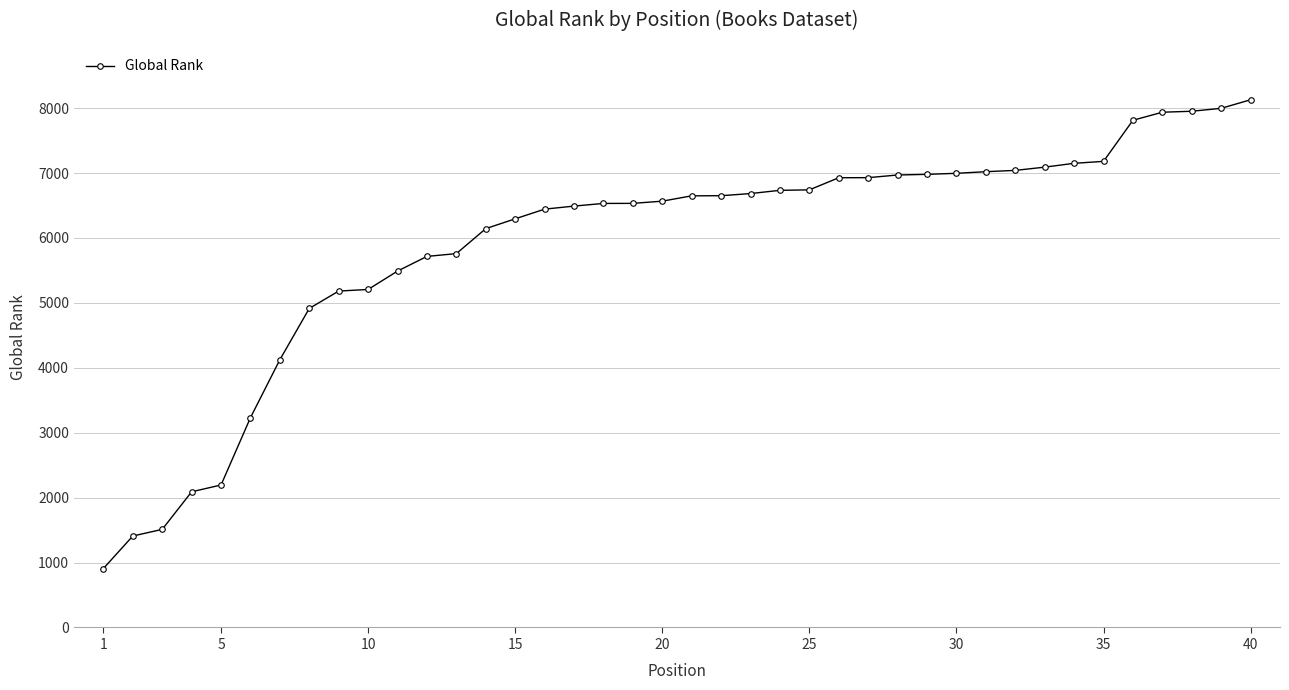

How many data points does each series have?

40